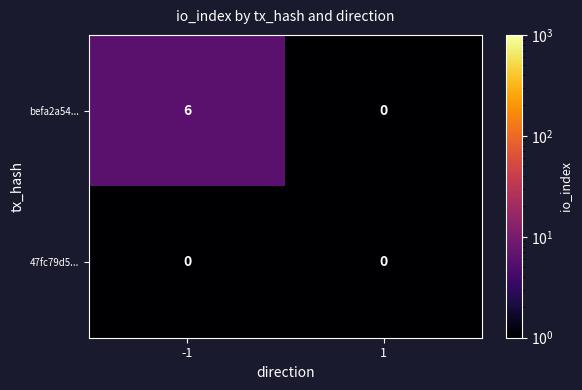

The value of befa2a54... at 1 is 0. True or false?

True